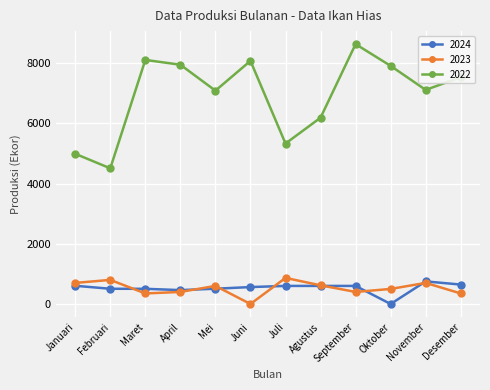

At Desember, list the series in order from largest to smallest.

2022, 2024, 2023